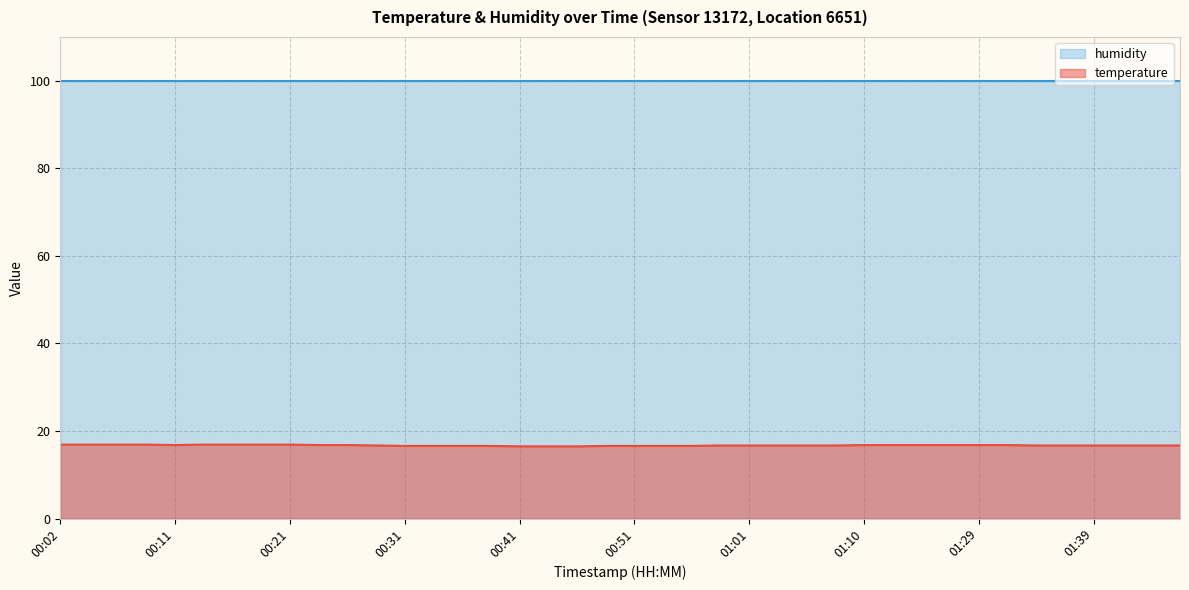

Which label corresponds to the largest value in the chart?

00:02